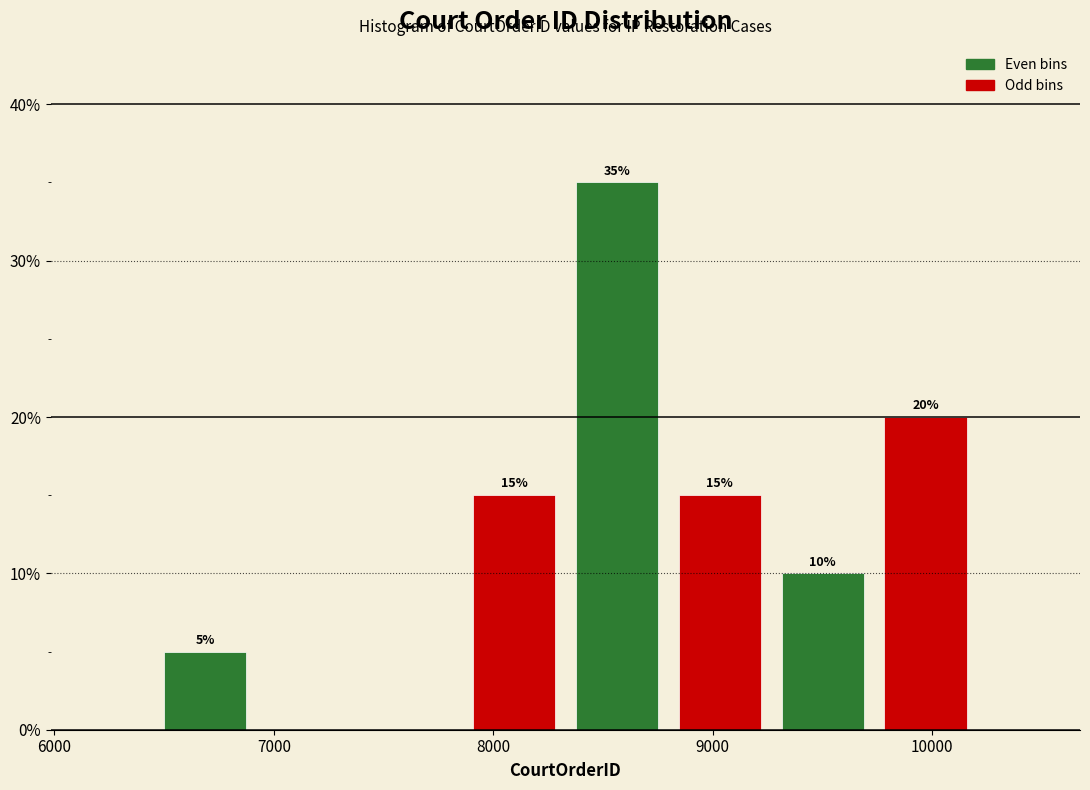

Over which range of the x-axis is the bar tallest?

8300 to 8800